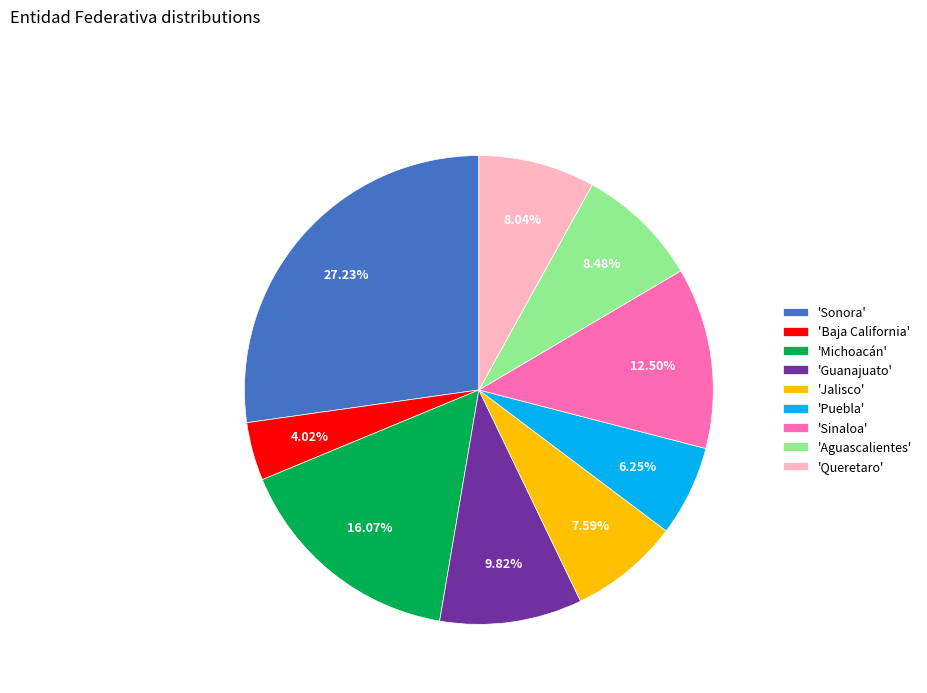

Is 'Michoacán' the majority of the pie?

No